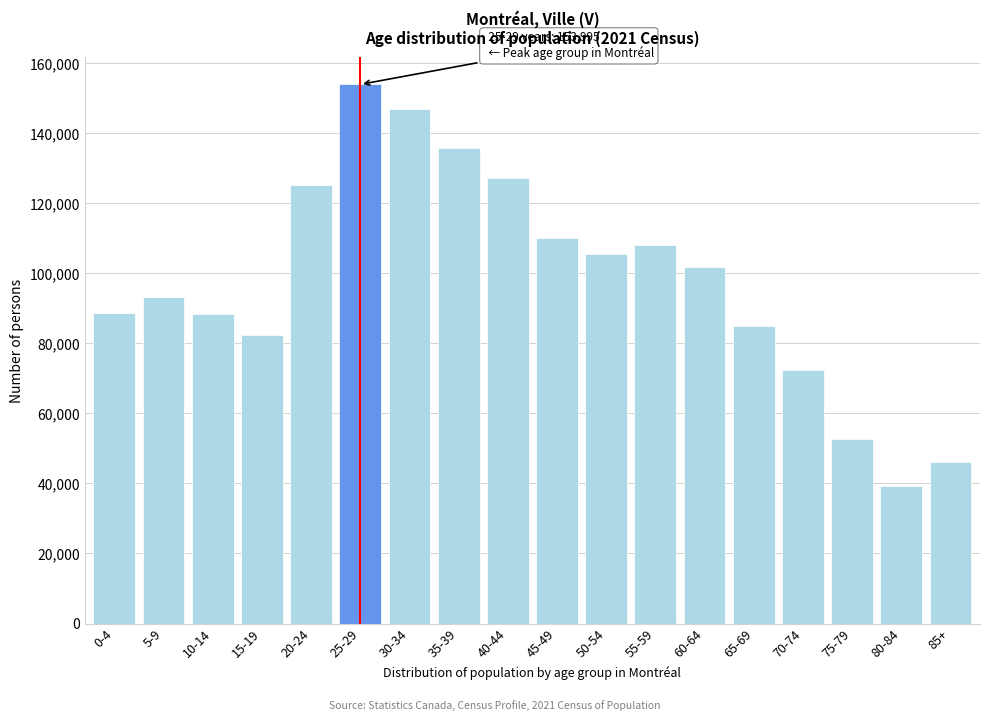

Is it true that the value at 60-64 is 153842?

False